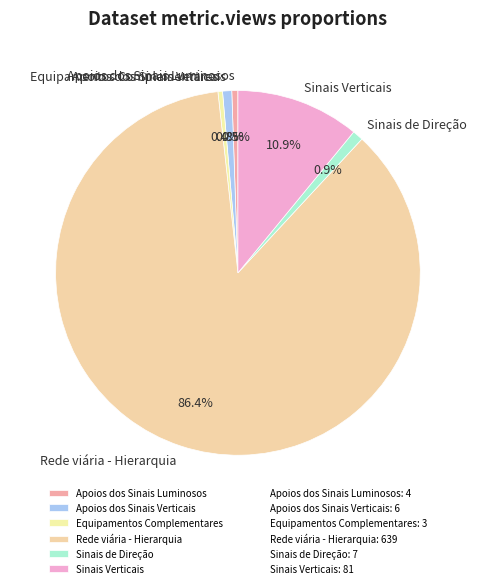

What percentage is the Apoios dos Sinais Verticais slice, to the nearest percent?

1%